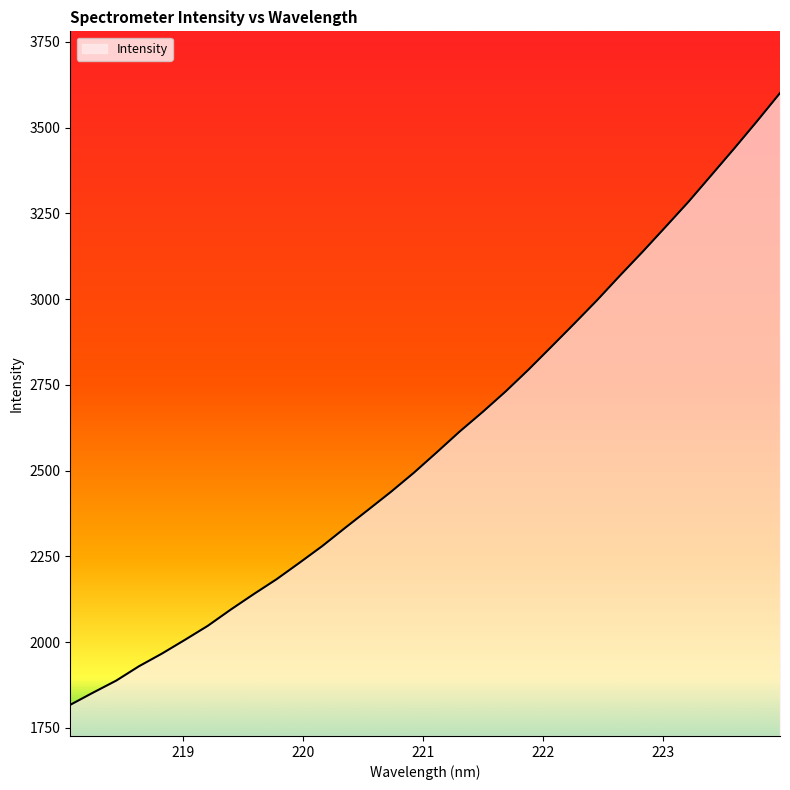

What is the greatest value displayed?

3601.0